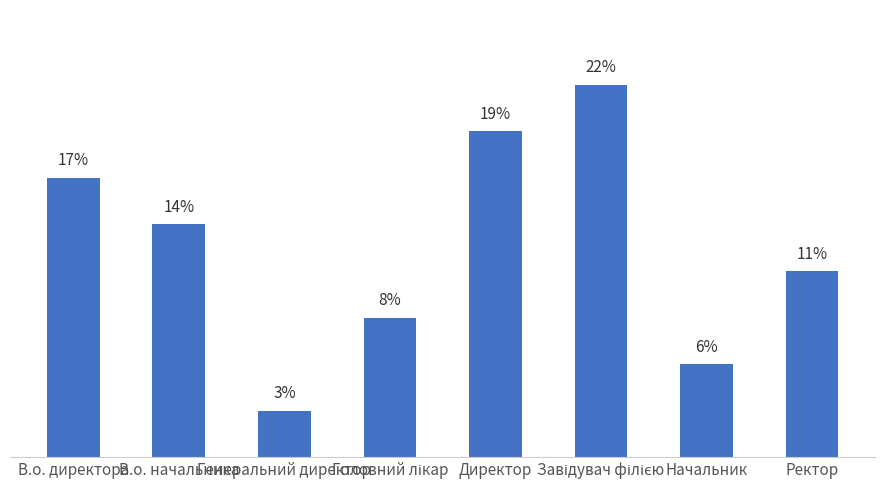

Which label corresponds to the largest value in the chart?

Завідувач філією